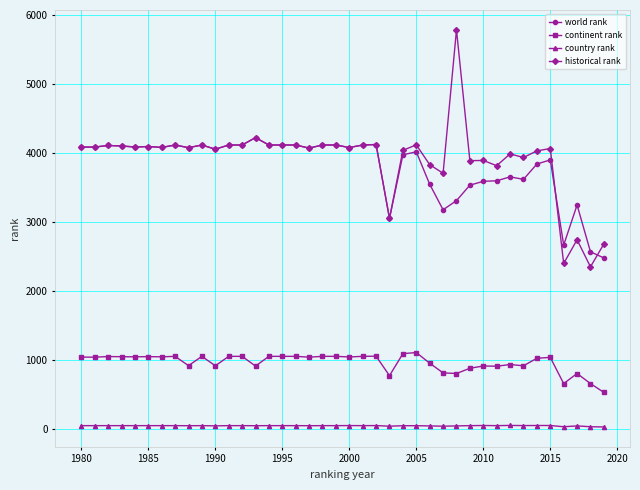

True or false: world rank has more than 1 points higher than both neighbors.

True